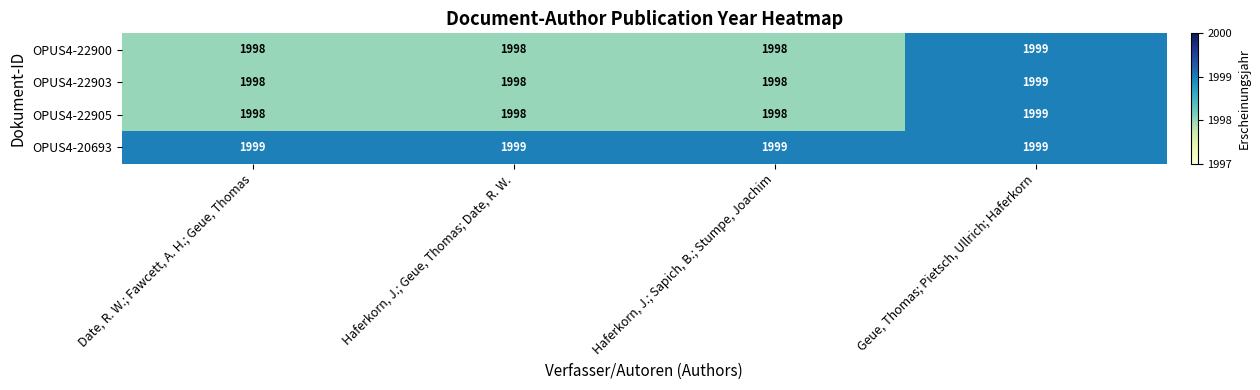

The value of OPUS4-22903 at Haferkorn, J.; Sapich, B.; Stumpe, Joachim is 1285. True or false?

False